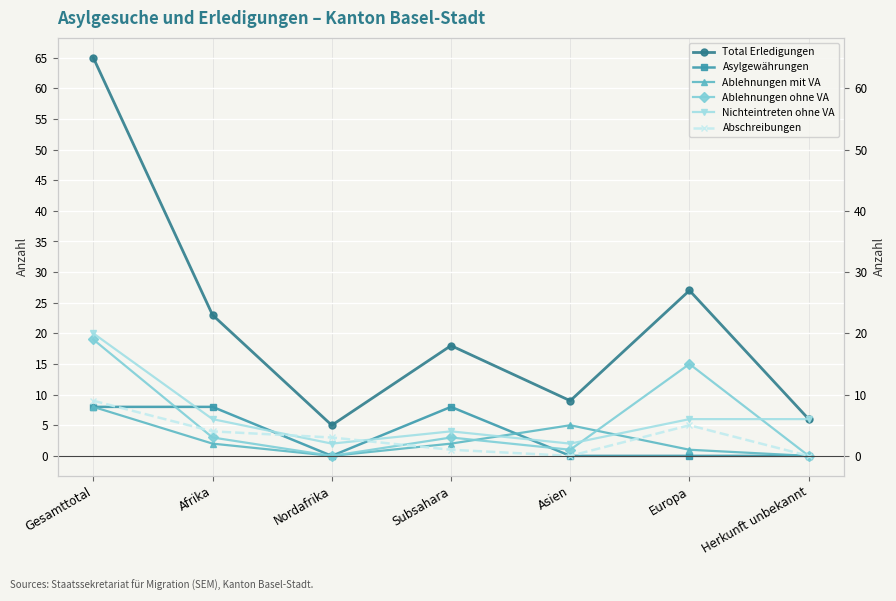

Which label corresponds to the smallest value in the chart?

Nordafrika